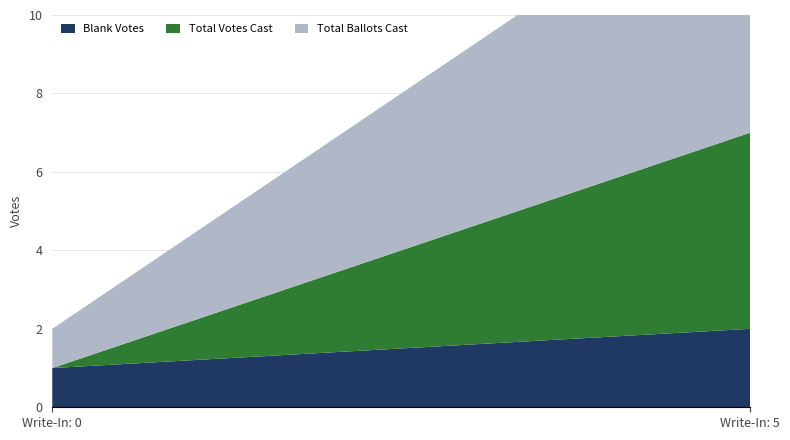

Reading left to right, transcribe all the data shown in this chart.

Blank Votes: 0=1	5=2
Total Votes Cast: 0=0	5=5
Total Ballots Cast: 0=1	5=7